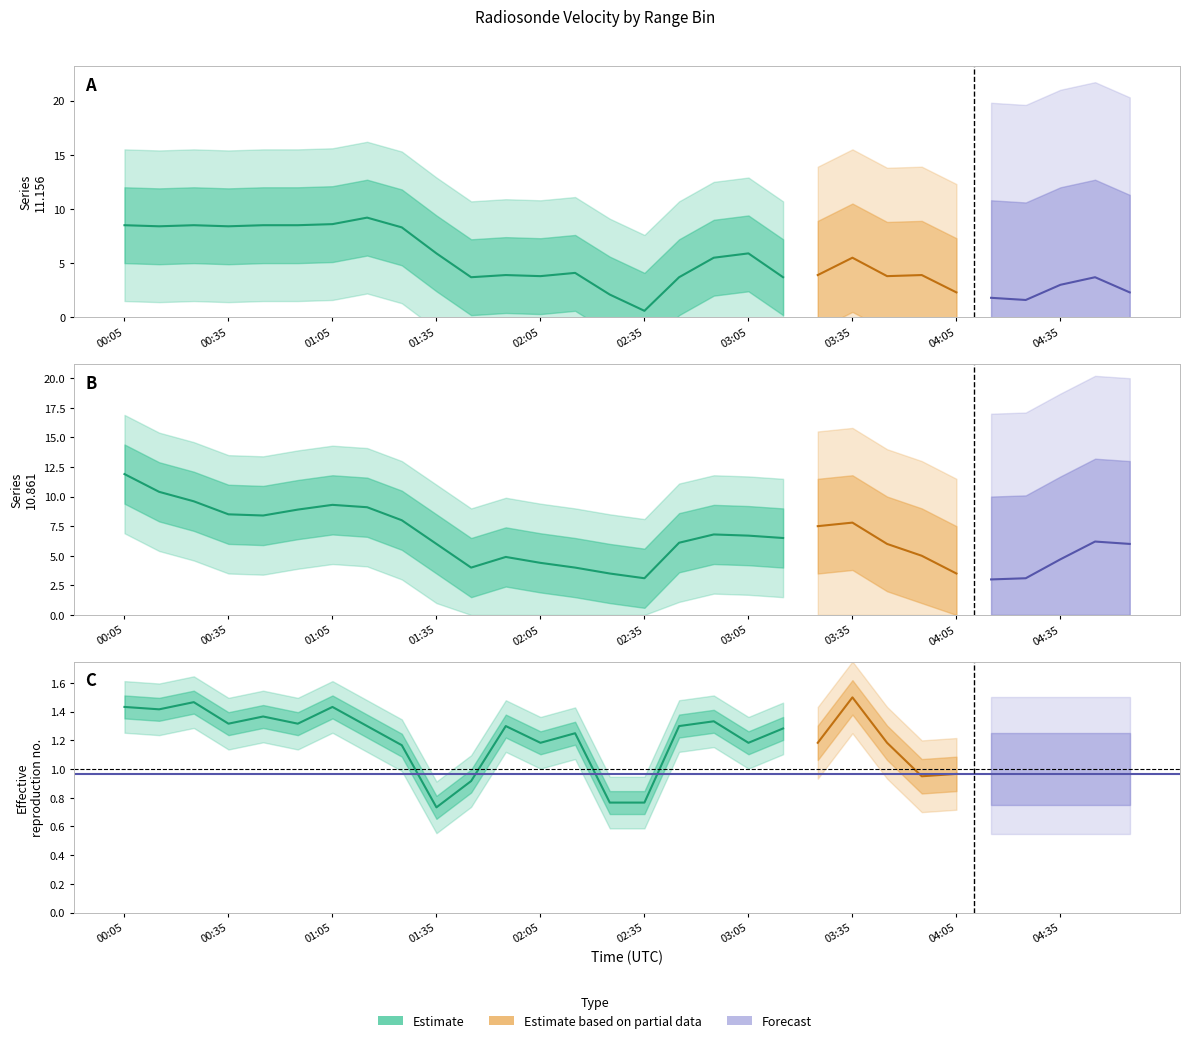

Which category has the highest value in the 10.861 series?

00:05